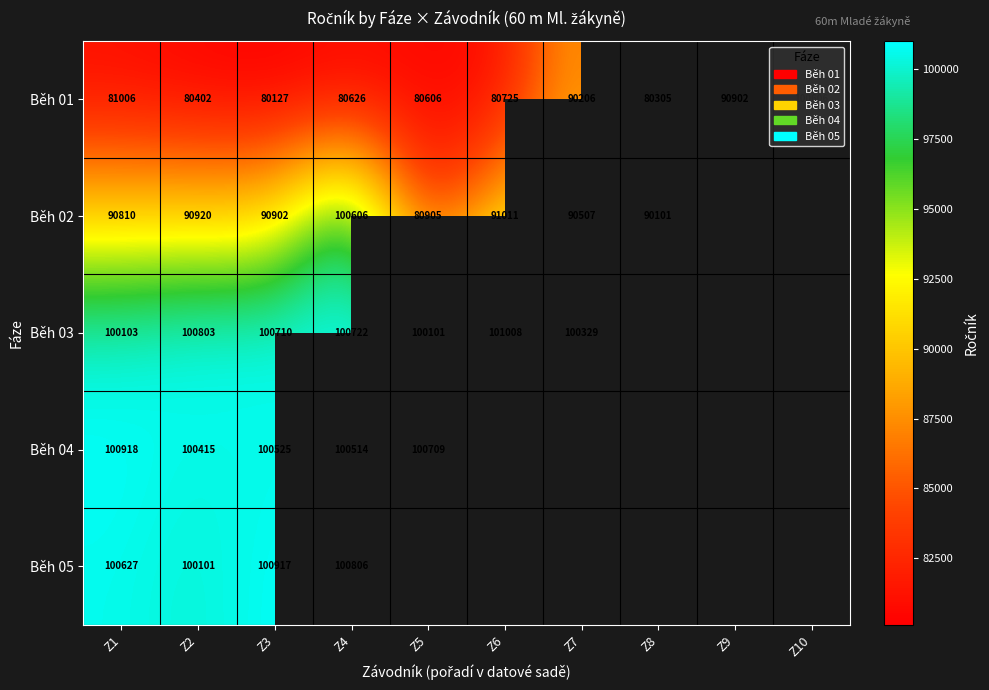

At how many categories does at least one series exceed 93317?

8